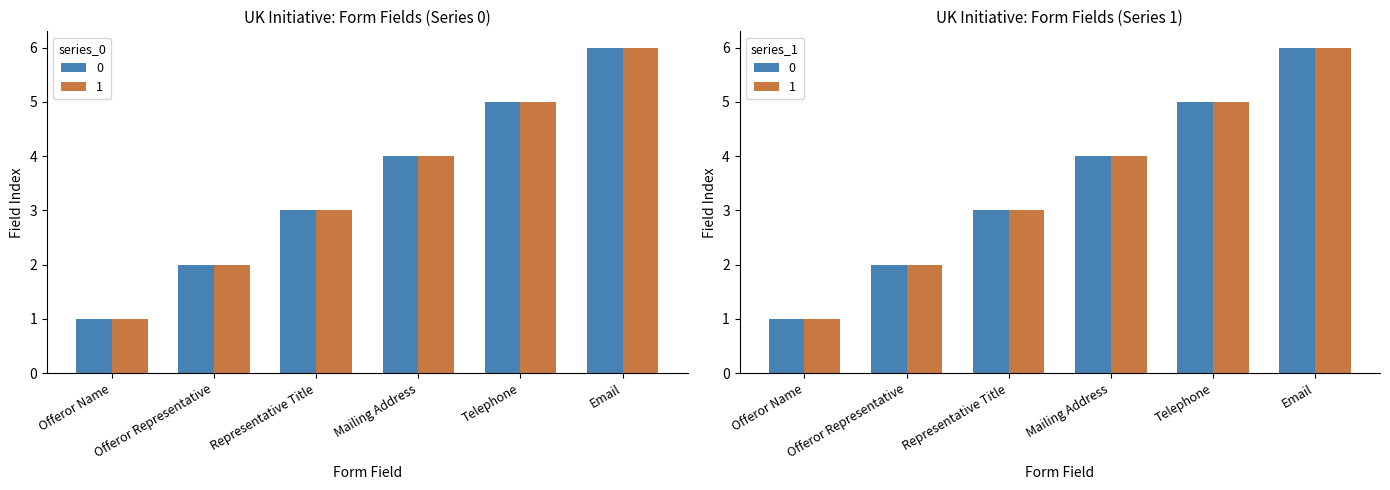

What is the minimum value shown in the chart?

1